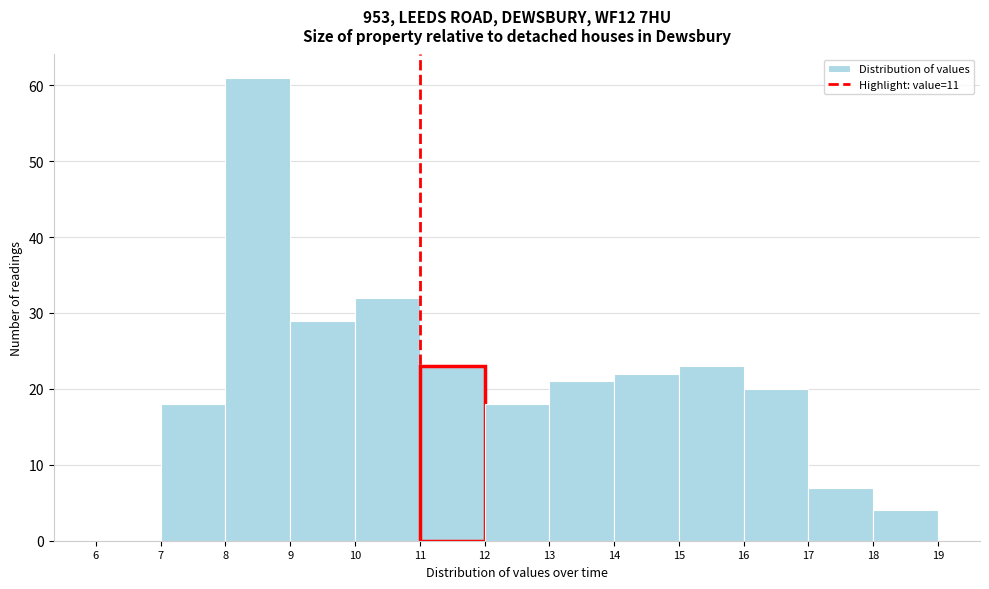

Over which range of the x-axis is the bar tallest?

8 to 9